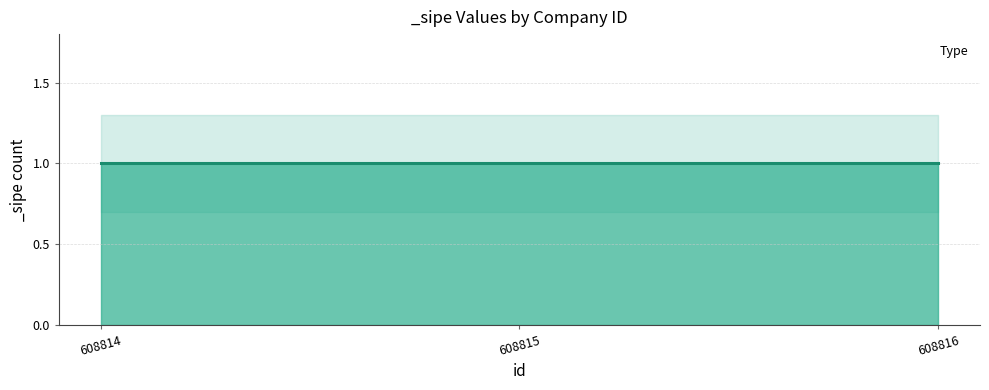

What is the value of the _sipe_lower point at the 1st from the left?

0.7